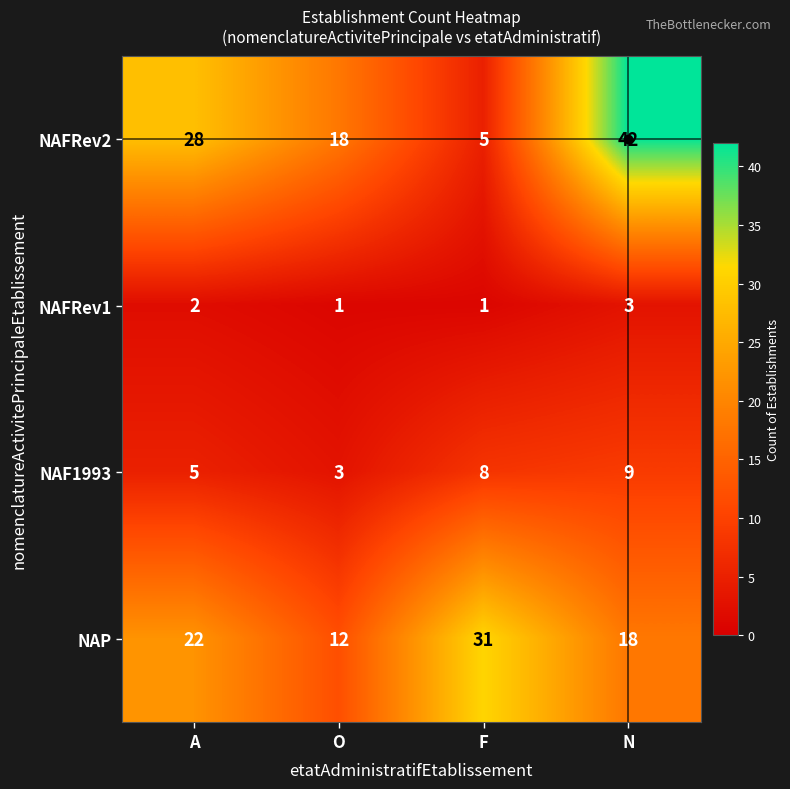

What is the greatest value displayed?

42